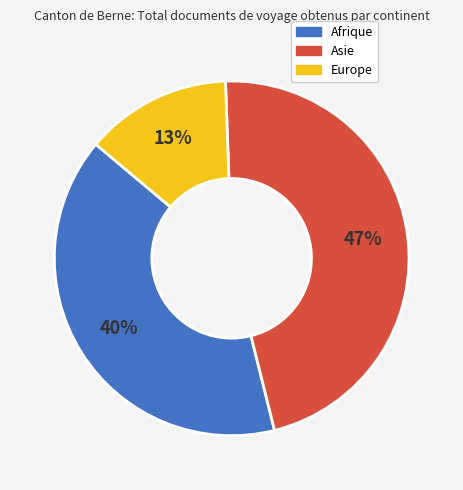

Is Afrique the majority of the pie?

No